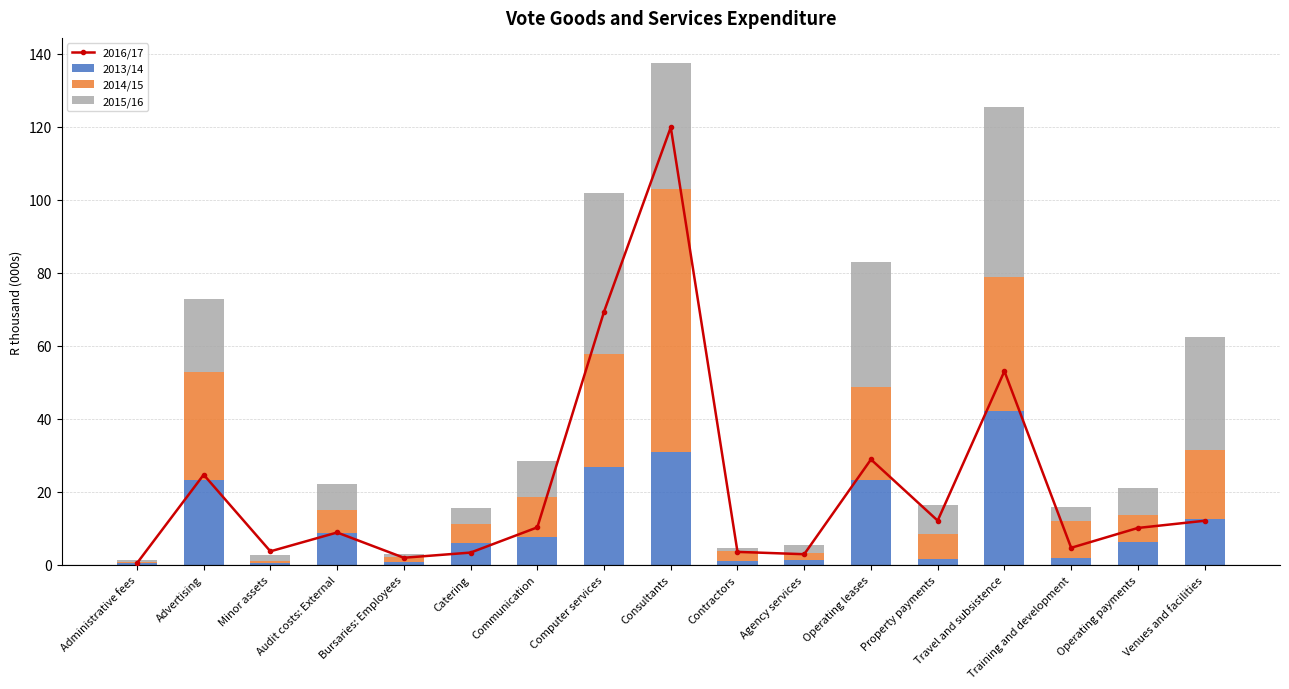

Reading left to right, transcribe all the data shown in this chart.

2016/17: 0.5	24.7	3.7	8.9	2.0	3.4	10.3	69.3	119.8	3.6	2.9	28.9	12.1	53.1	4.7	10.1	12.1
2013/14: 0.5	23.3	0.6	8.7	0.9	6.1	7.7	26.8	30.9	1.0	1.3	23.2	1.6	42.3	1.9	6.2	12.6
2014/15: 0.4	29.6	0.6	6.4	1.2	5.0	10.9	31.0	72.1	2.9	1.9	25.4	6.8	36.6	10.2	7.3	18.8
2015/16: 0.3	20.0	1.7	7.2	1.0	4.6	9.8	43.9	34.5	0.7	2.2	34.2	8.1	46.5	3.7	7.5	30.9